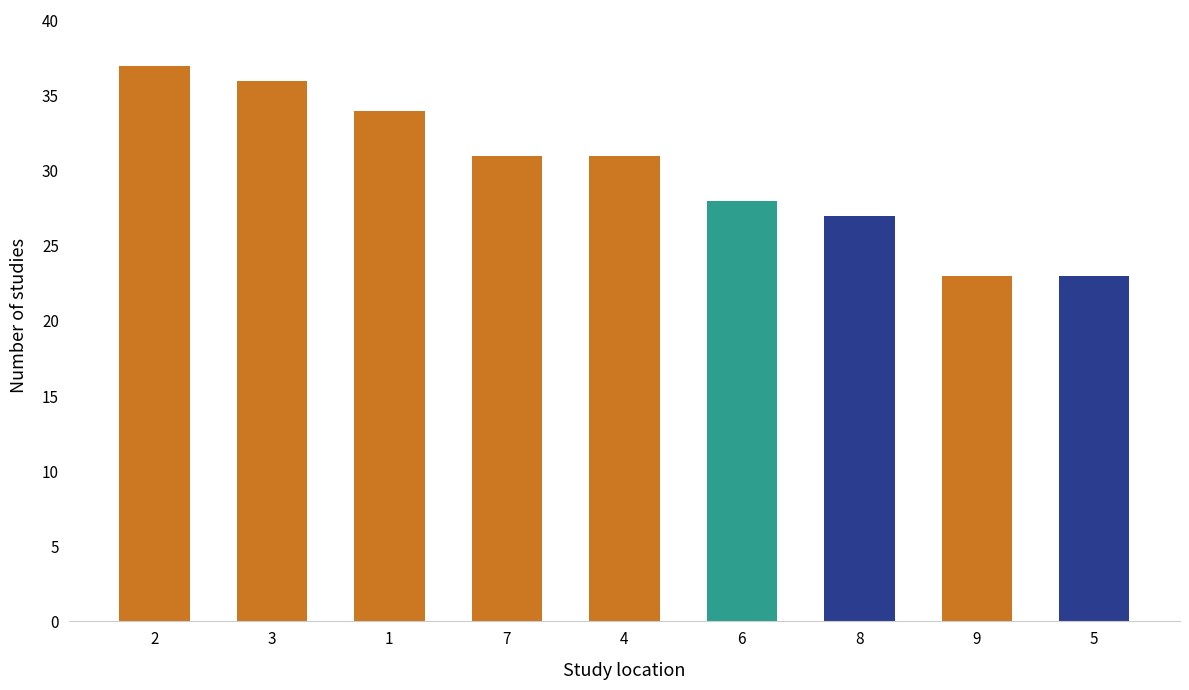

Reading right to left, what are all the values shown in this chart?

5=23	9=23	8=27	6=28	4=31	7=31	1=34	3=36	2=37